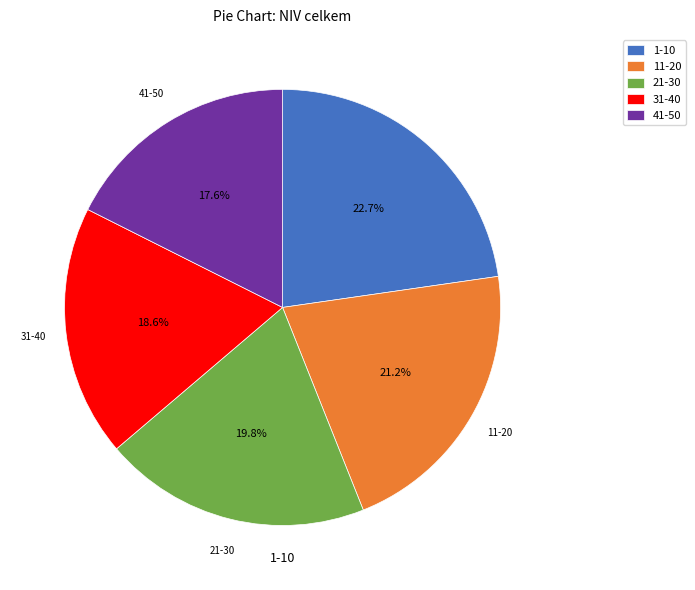

True or false: 41-50 accounts for 18% of the total.

True